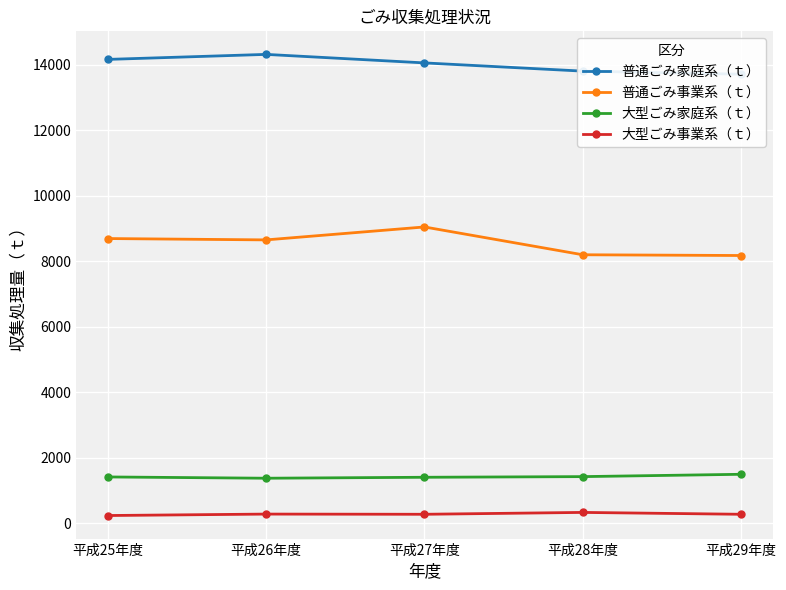

At which category is the sum across all series the highest?

平成27年度